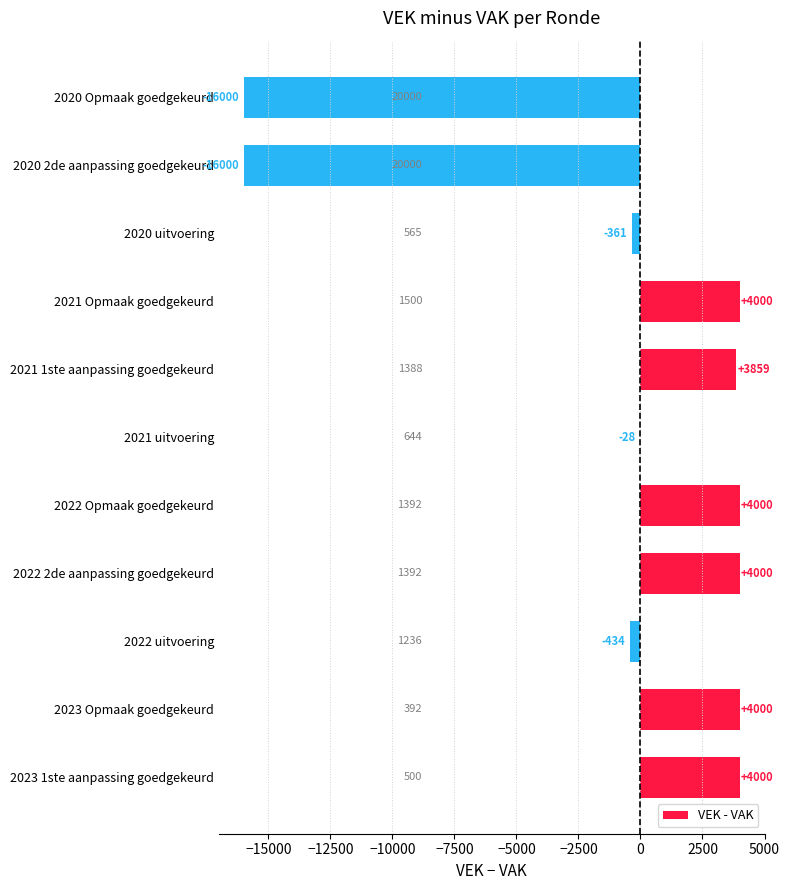

At which label is the value closest to -6000?

2022 uitvoering